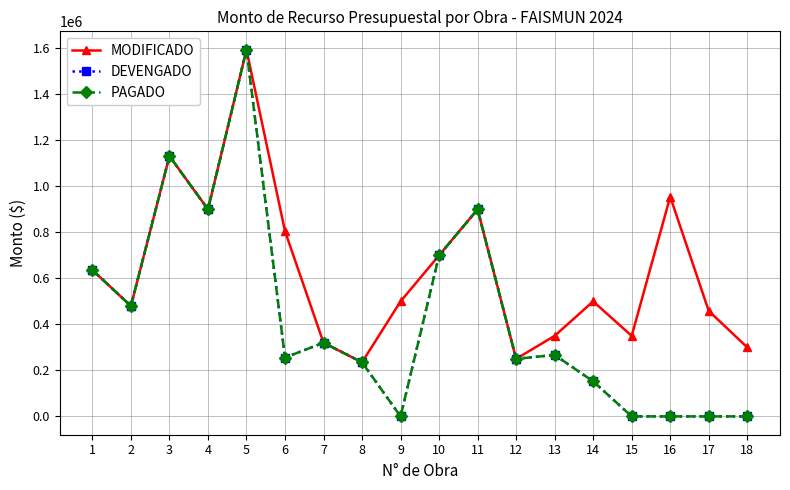

Between 3 and 17, which series saw the biggest shift?

DEVENGADO